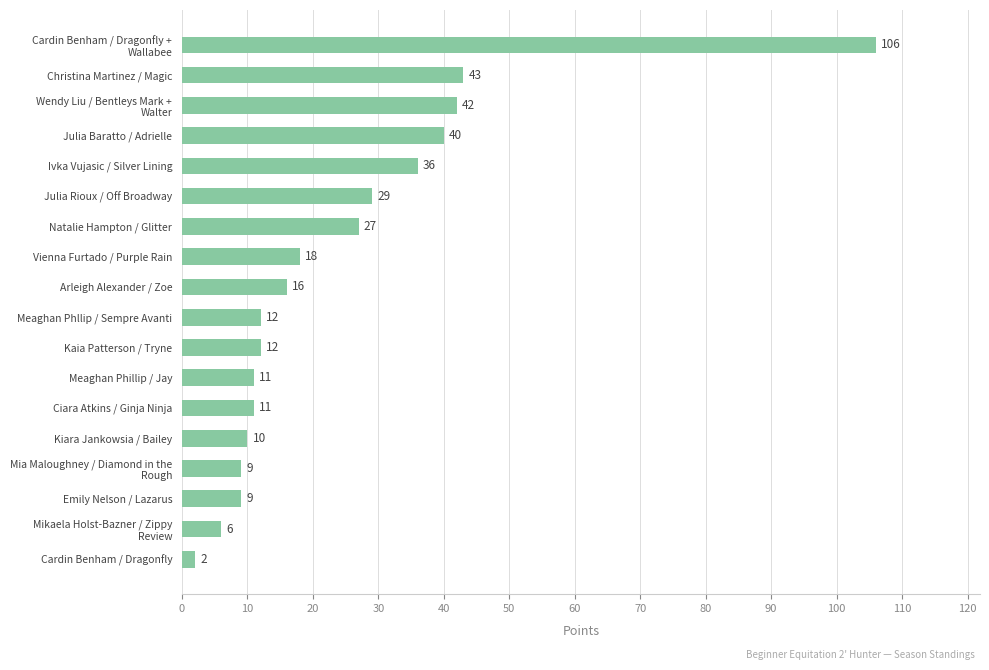

The value at Kiara Jankowsia / Bailey is 10. True or false?

True